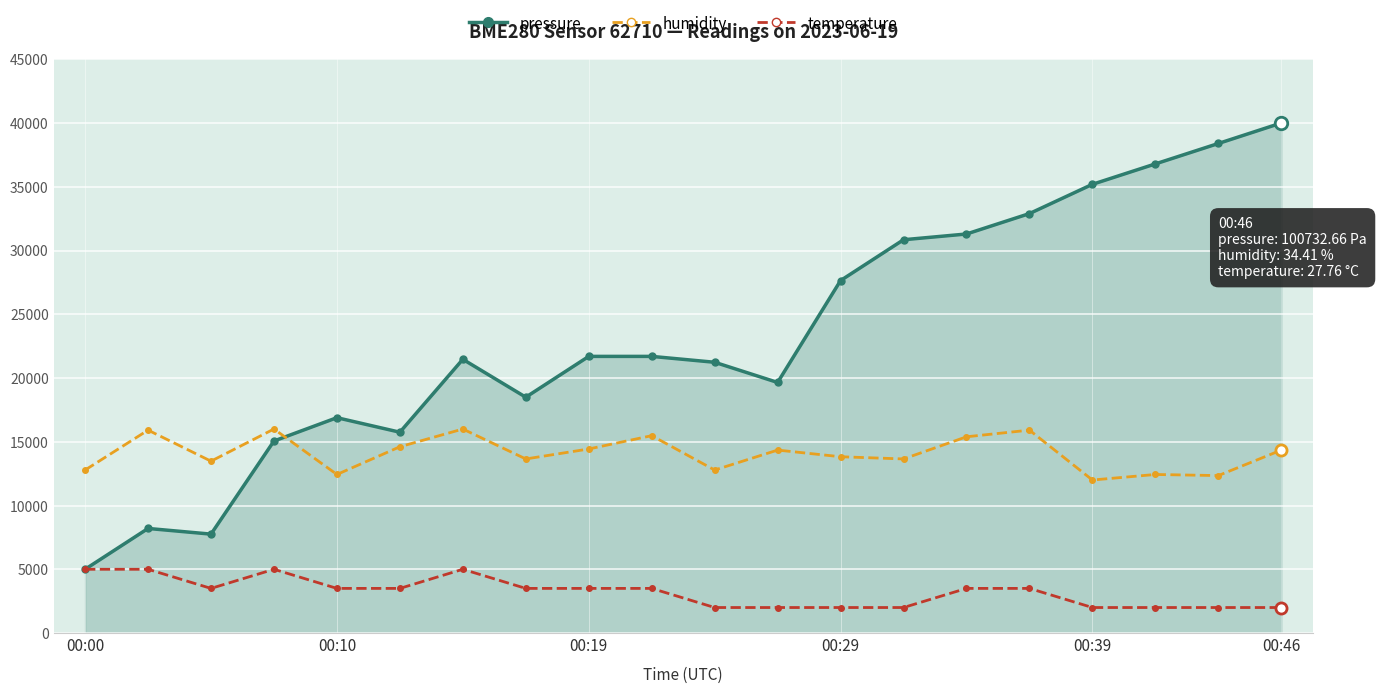

What is the minimum value for humidity?

12000.0